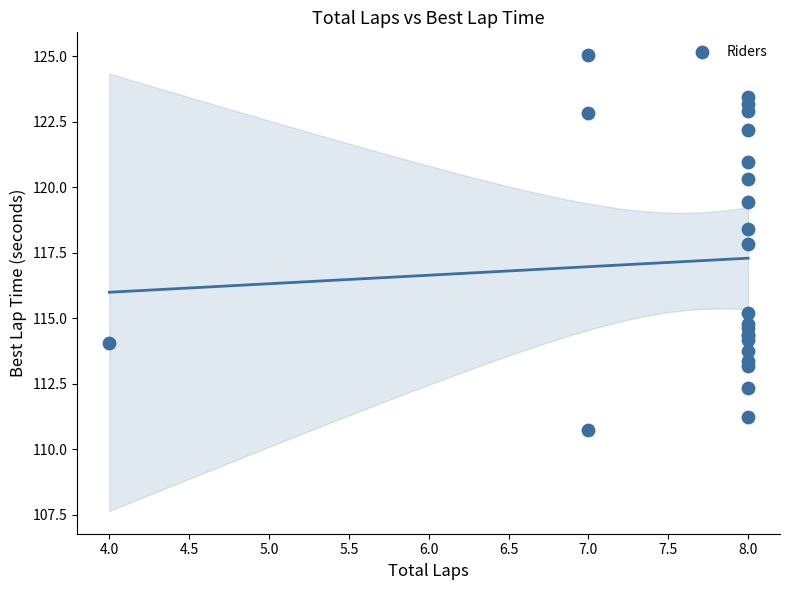

What Y value in the scatter plot is closest to 117?

117.8